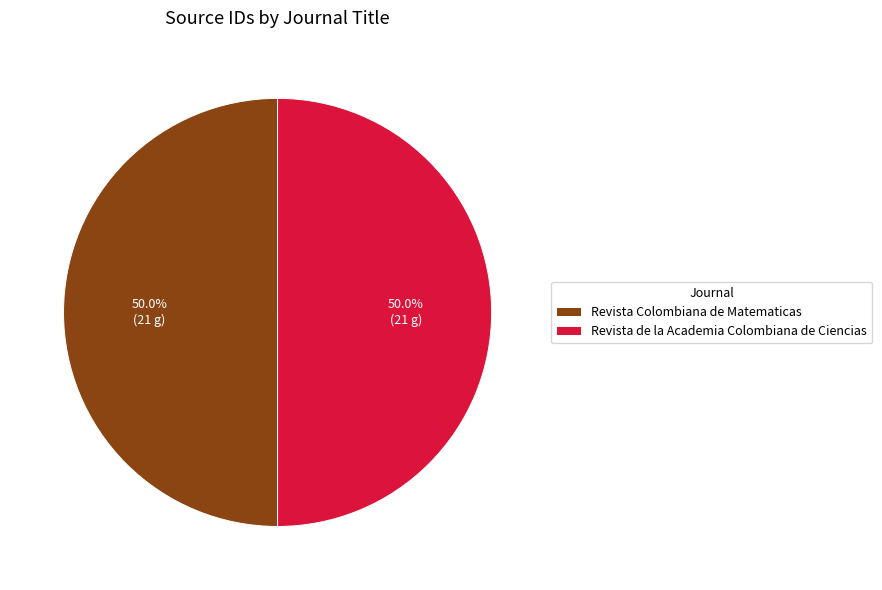

To the nearest percent, what percentage of the pie is Revista Colombiana de Matematicas?

50%